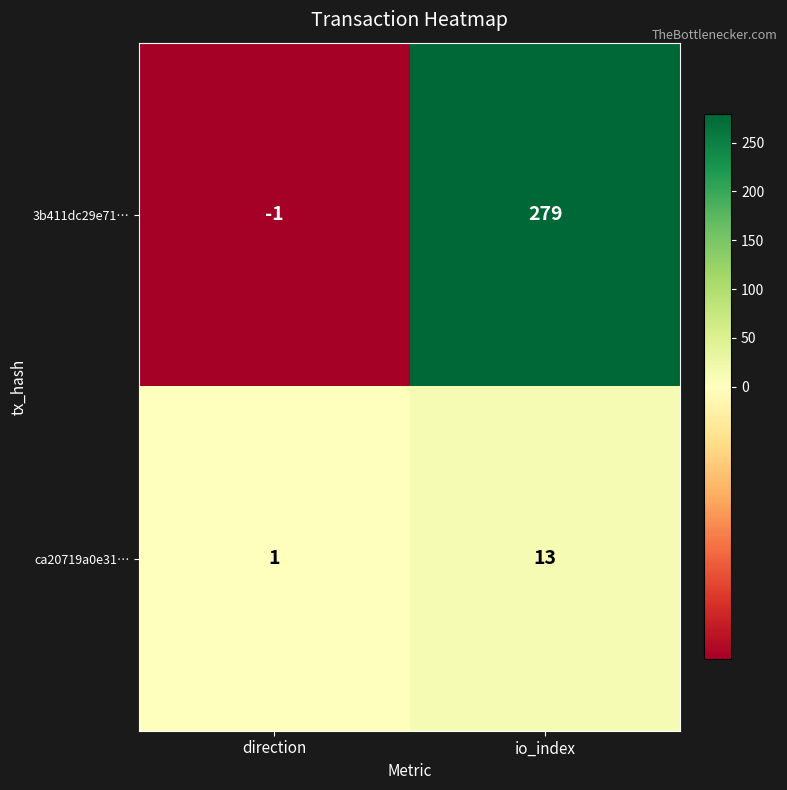

What is the difference between the maximum and minimum values in the 3b411dc29e71… series?

280